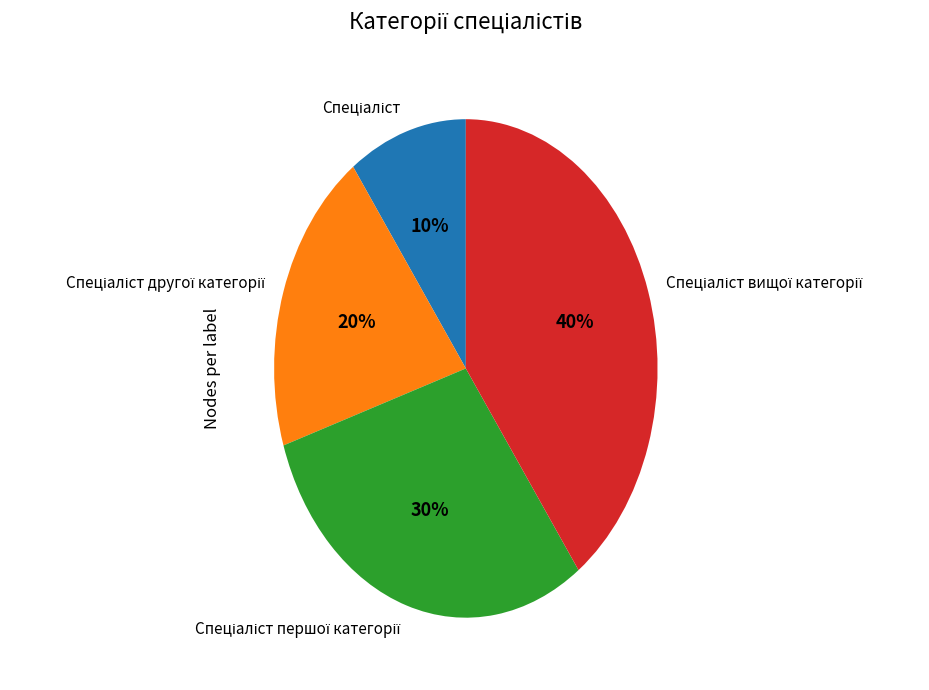

Is there any slice that represents more than half of the pie?

No